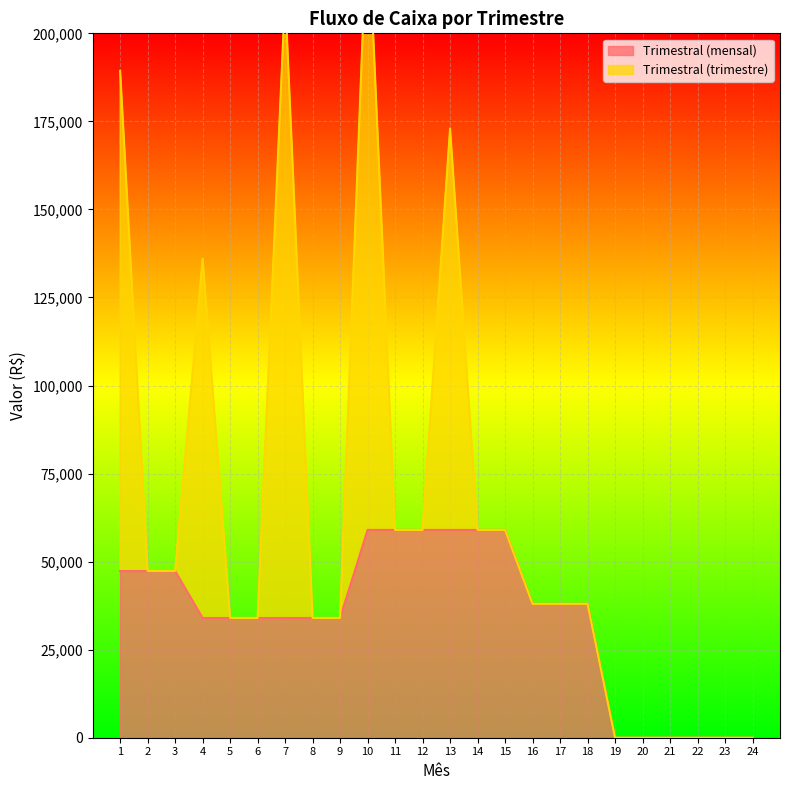

True or false: the data has more than 0 interior local peaks.

False